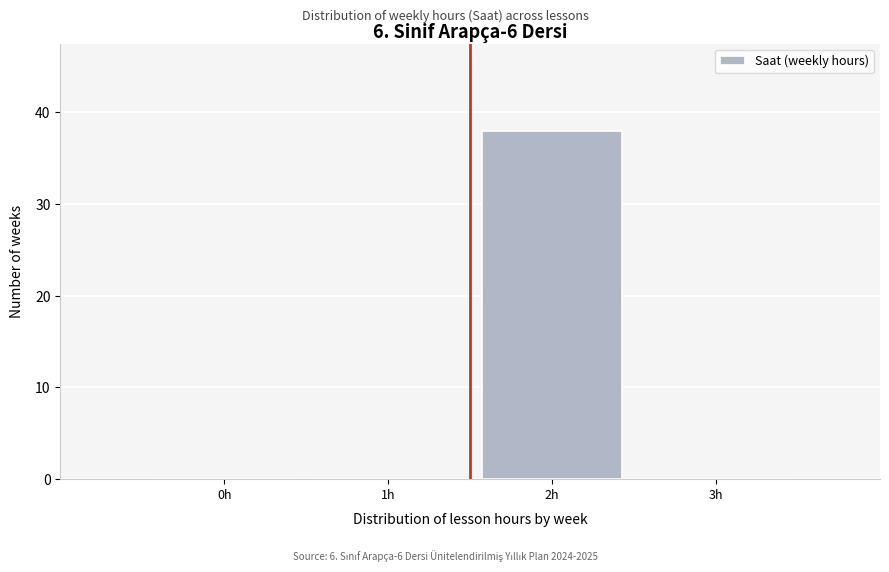

Reading left to right, transcribe all the data shown in this chart.

0h=0	1h=0	2h=38	3h=0